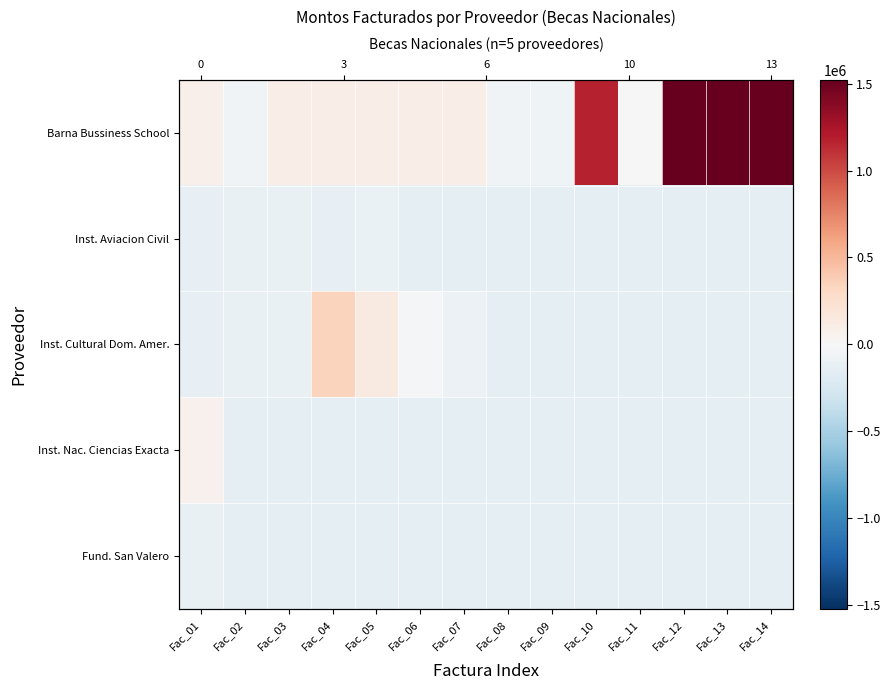

Rank the series at Fac_11 from lowest to highest value.

Inst. Aviacion Civil, Inst. Cultural Dom. Amer., Inst. Nac. Ciencias Exacta, Fund. San Valero, Barna Bussiness School